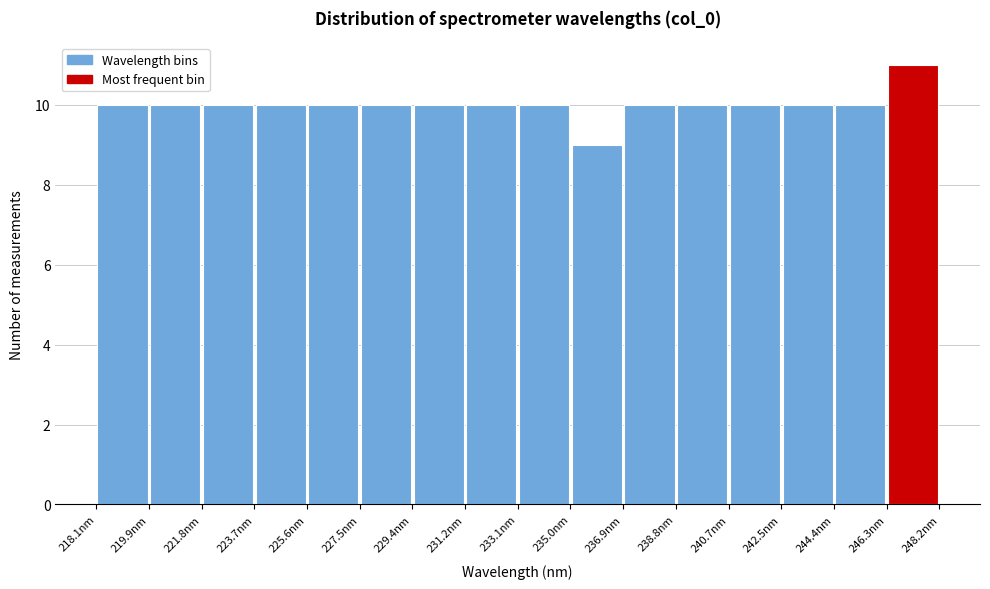

Reading left to right, transcribe this chart: for each bar, give the range it covers on the x-axis and its height. Neither the bar edges nor the heights are printed on the chart, so give them approximately, as read against the axes.

218.0 to 220.0: 10
220.0 to 221.8: 10
221.8 to 223.8: 10
223.8 to 225.6: 10
225.6 to 227.4: 10
227.4 to 229.4: 10
229.4 to 231.2: 10
231.2 to 233.2: 10
233.2 to 235.0: 10
235.0 to 236.8: 9
236.8 to 238.8: 10
238.8 to 240.6: 10
240.6 to 242.6: 10
242.6 to 244.4: 10
244.4 to 246.4: 10
246.4 to 248.2: 11